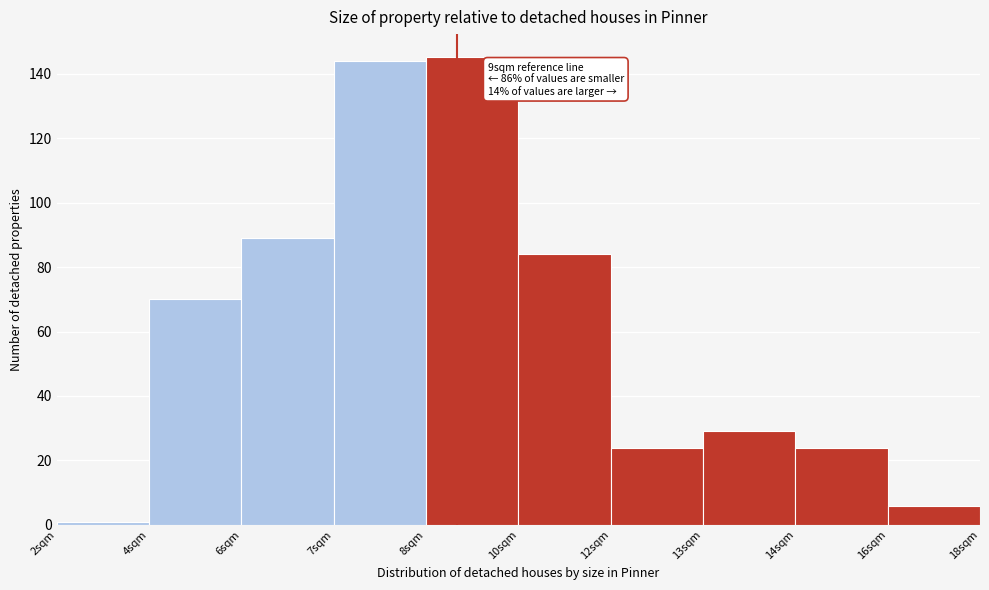

Reading left to right, transcribe all the data shown in this chart.

1	70	89	144	145	84	24	29	24	6